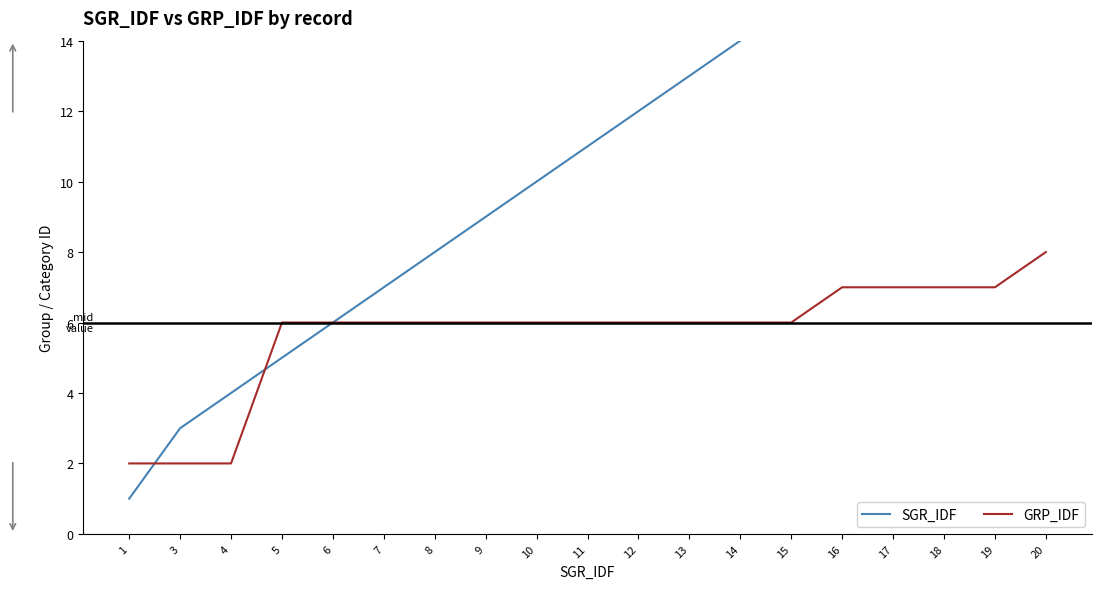

At how many categories does at least one series exceed 2?

18